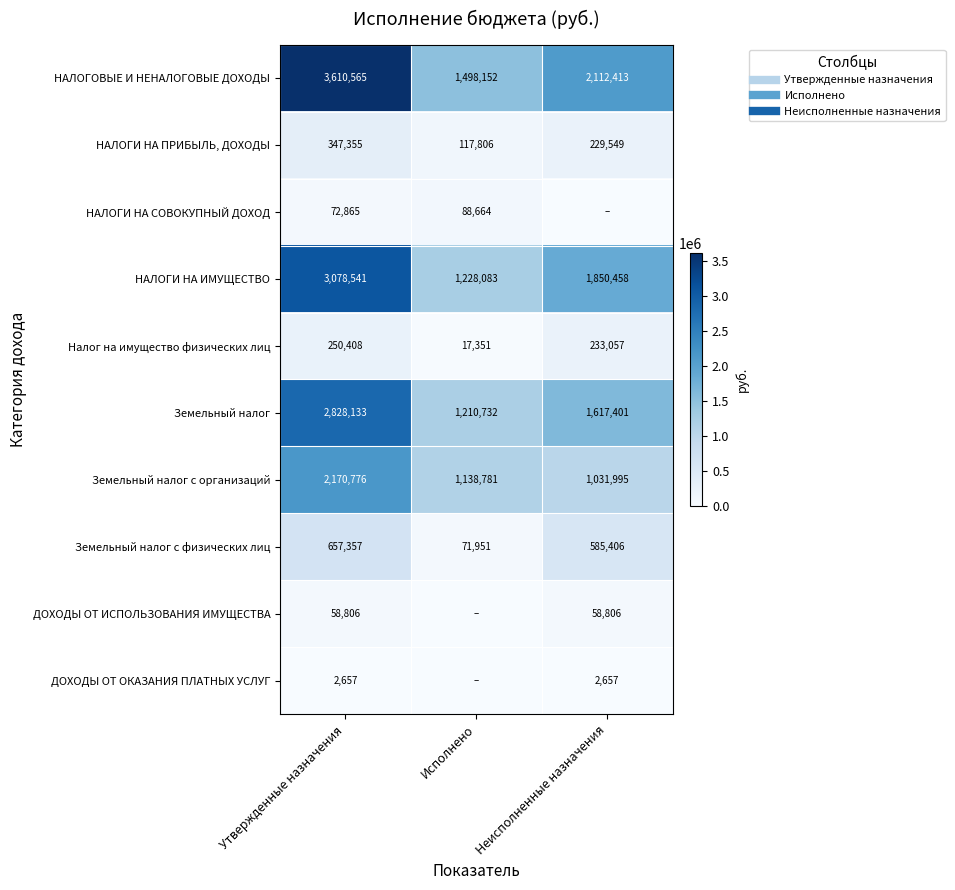

True or false: Земельный налог с физических лиц has a value of 71950.6 at Исполнено.

True